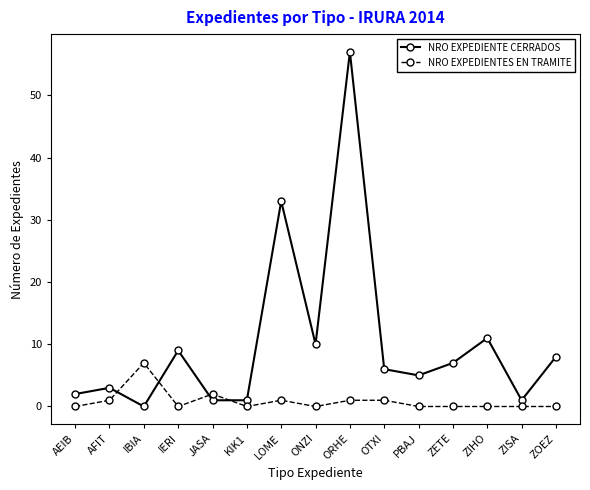

At which category does NRO EXPEDIENTES EN TRAMITE reach its first local valley?

IERI